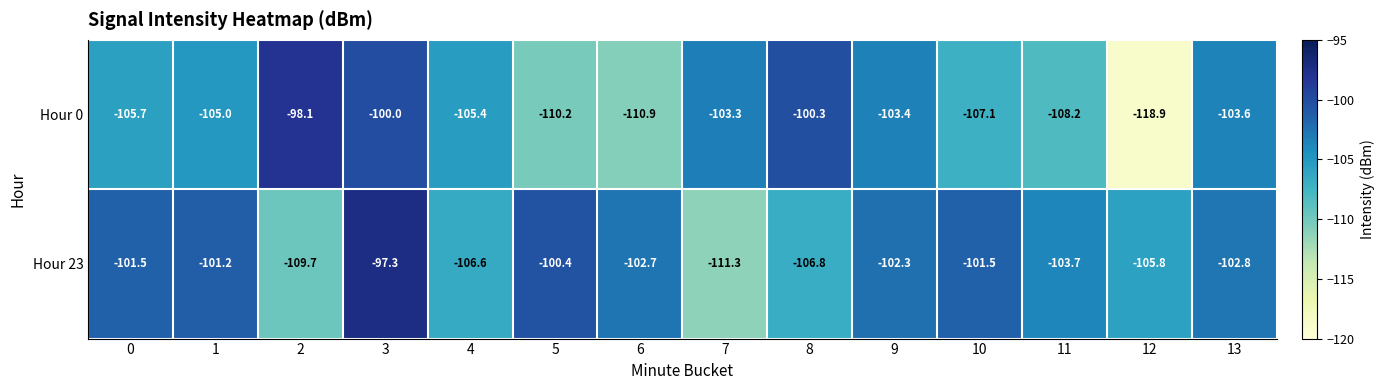

At which category is the sum across all series the highest?

3